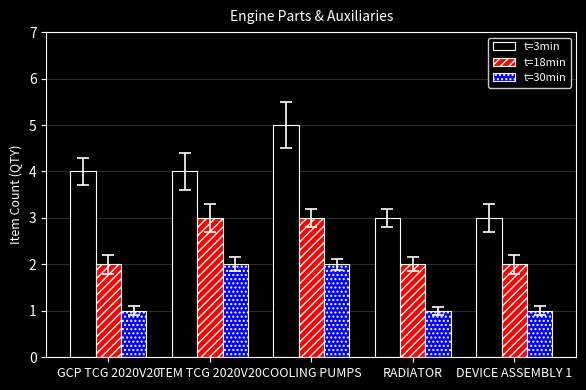

Rank the series by their average value, from highest to lowest.

t=3min, t=18min, t=30min